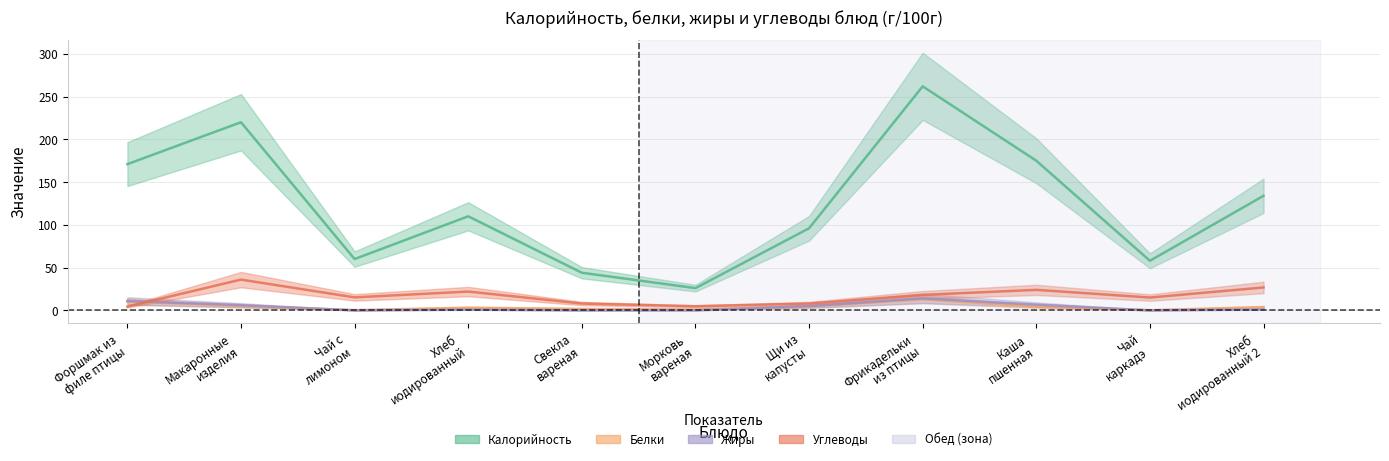

The Жиры series shows 14.0 at Фрикадельки
из птицы. True or false?

True